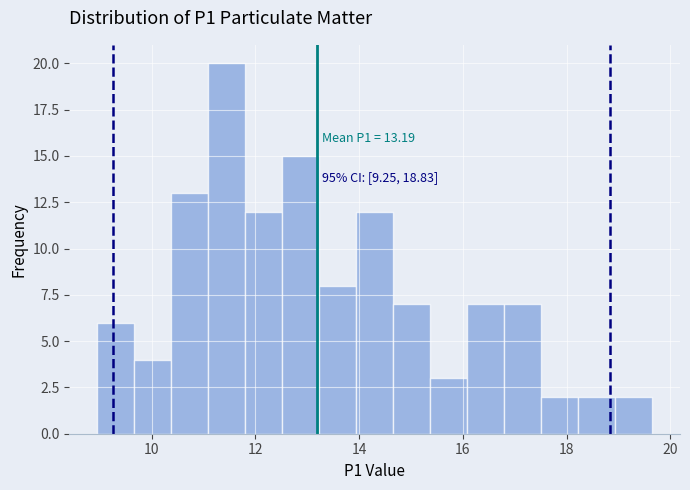

Around what value on the x-axis is the tallest bar? Give the approximate position of its centre, as read against the axis.

11.4